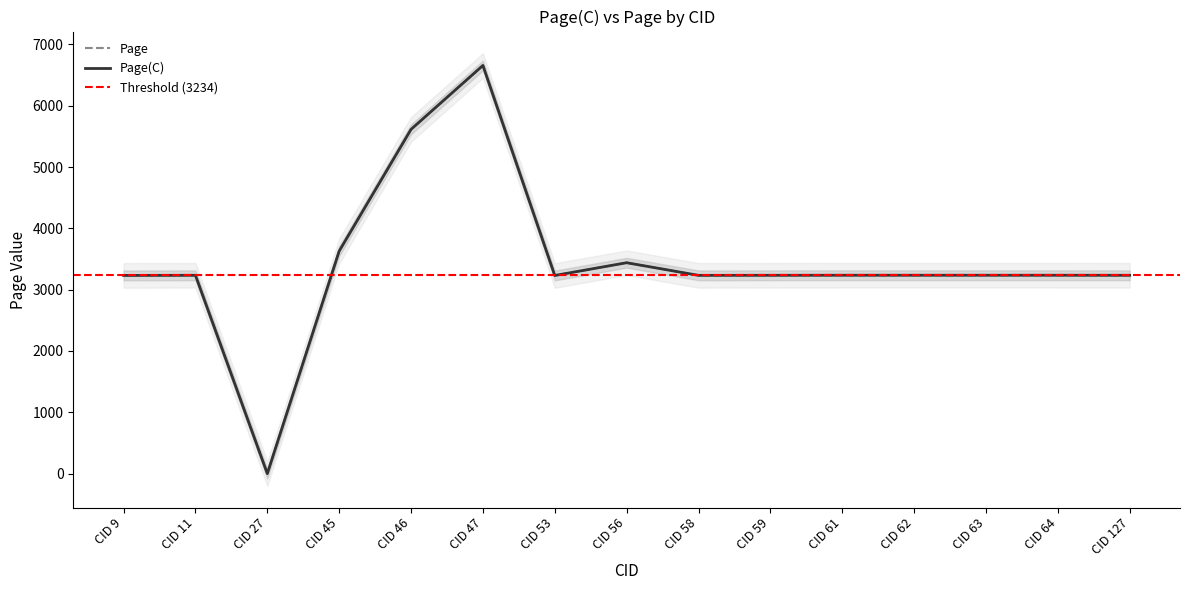

At which category is the sum across all series the highest?

CID 47